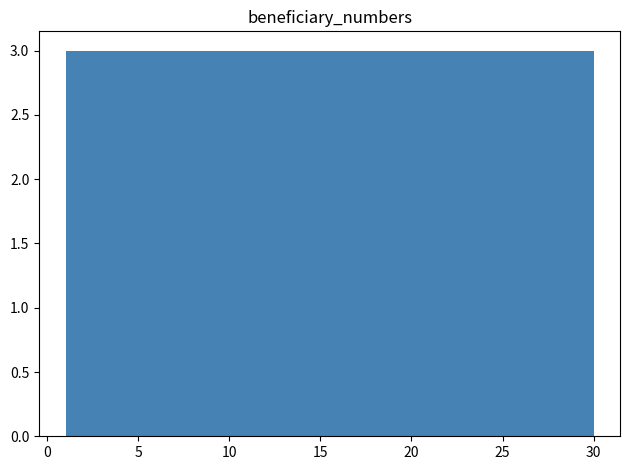

Reading left to right, list every bar in this chart as the range it spans on the x-axis followed by its height. Neither the bar edges nor the heights are printed on the chart, so give them approximately, as read against the axes.

1.0 to 3.9: 3
3.9 to 6.8: 3
6.8 to 9.7: 3
9.7 to 12.6: 3
12.6 to 15.5: 3
15.5 to 18.4: 3
18.4 to 21.3: 3
21.3 to 24.2: 3
24.2 to 27.1: 3
27.1 to 30.0: 3